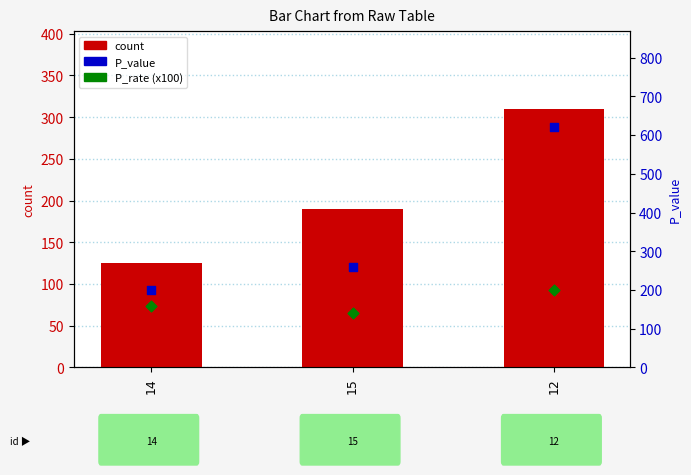

Is the value of P_rate (x100) at 15 greater than the value of count at 15?

No